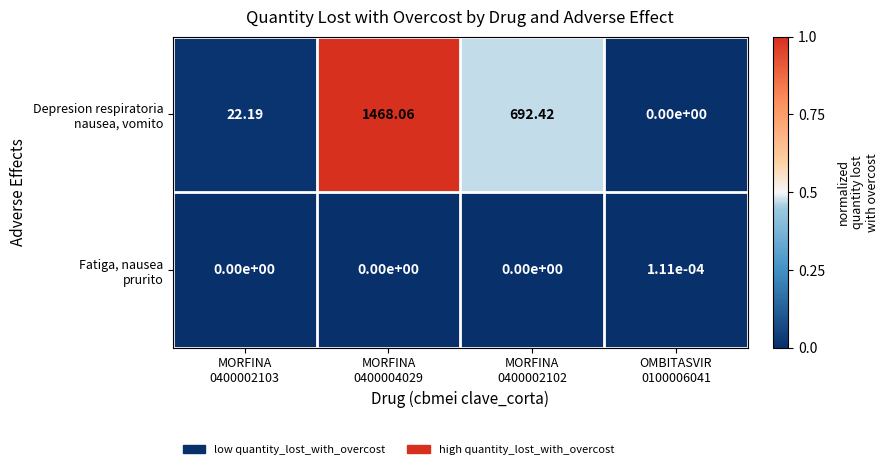

Which series has the largest range (max minus min)?

Depresion respiratoria nausea, vomito